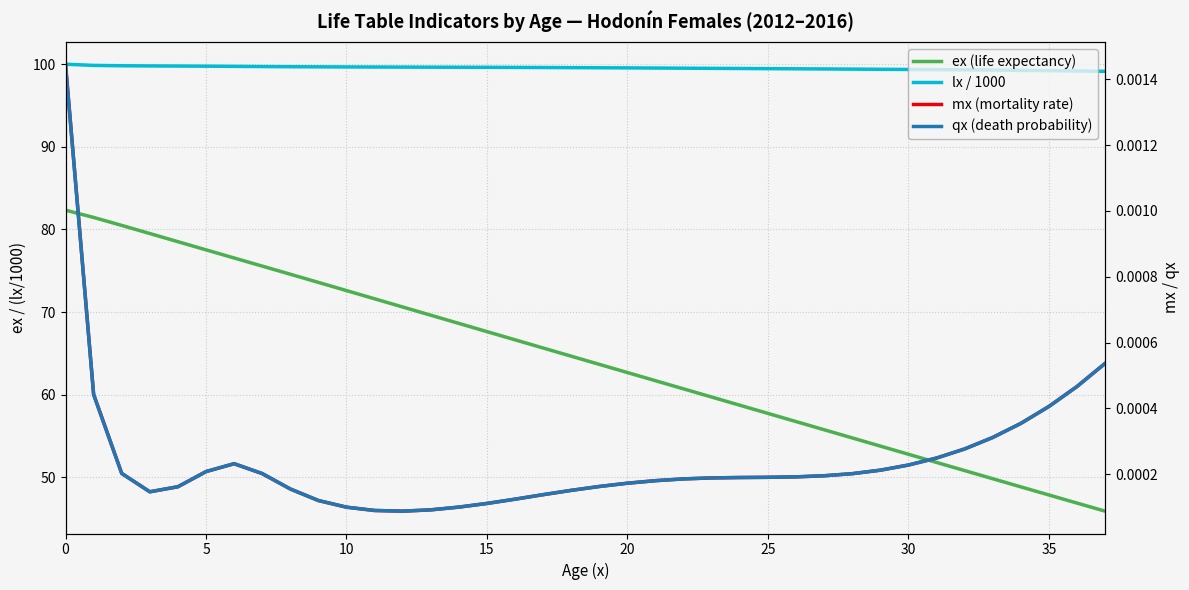

Is it true that ex (life expectancy) equals 37.0 at 14?

False